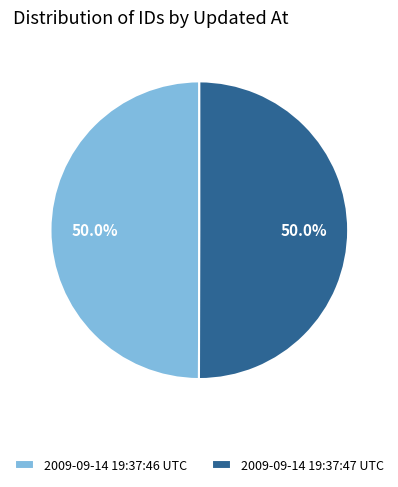

What is the ratio of the value at 2009-09-14 19:37:46 UTC to the value at 2009-09-14 19:37:47 UTC?

1.0